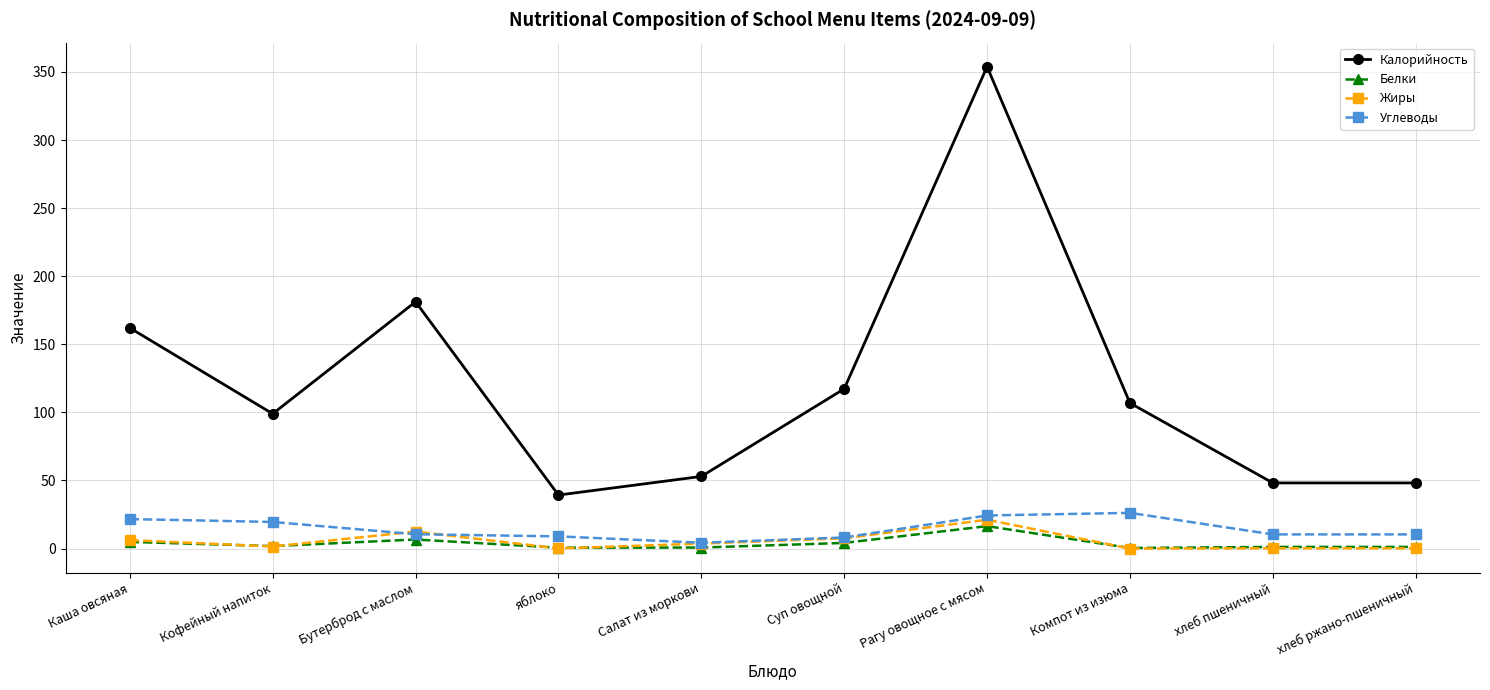

How many data points in Белки are less than 1?

3